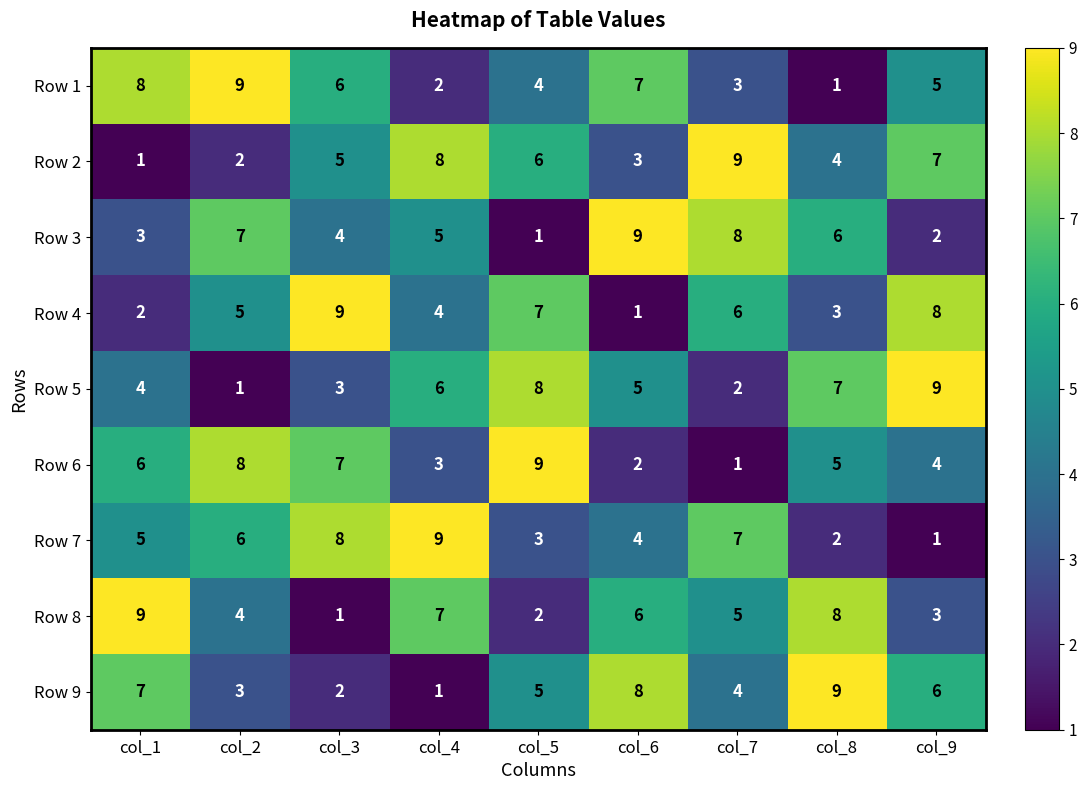

Is it true that Row 1 equals 3 at col_7?

True